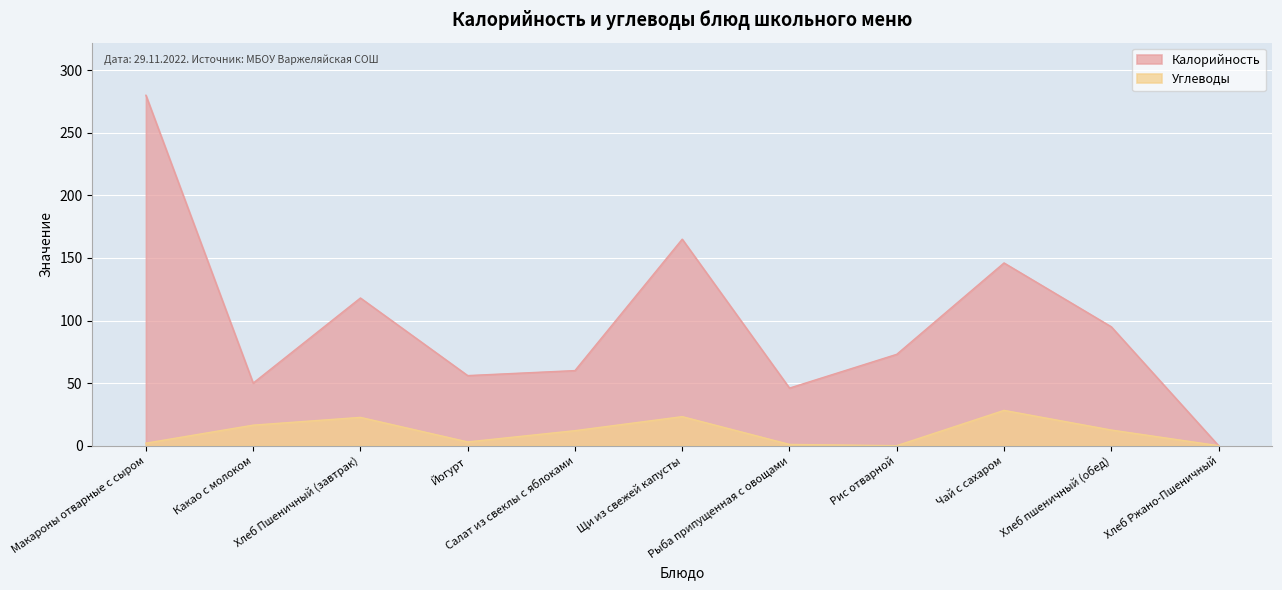

What is the label of the 7th point from the right?

Салат из свеклы с яблоками